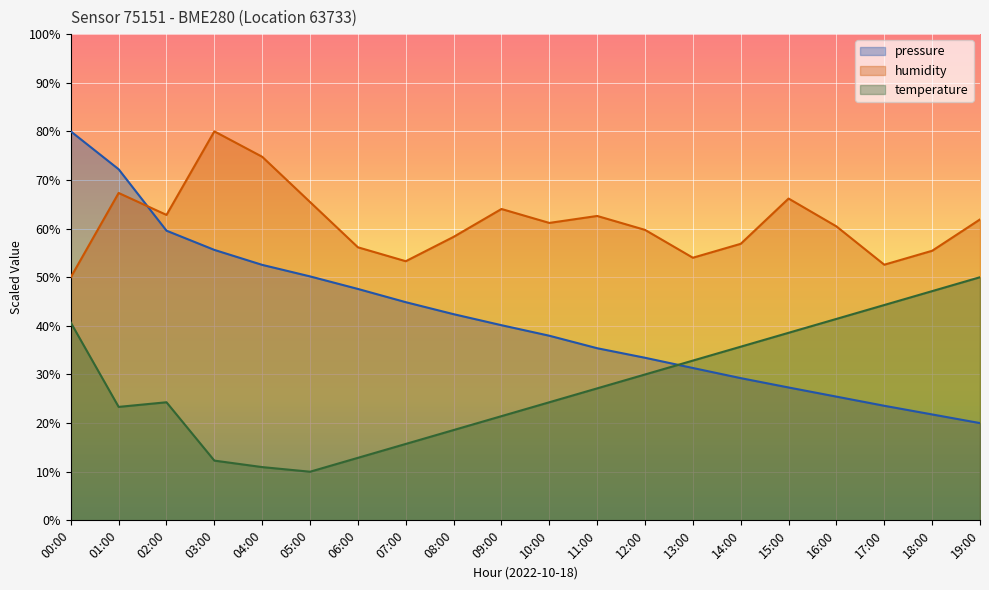

What is the total value across all series at 02:00?

146.7